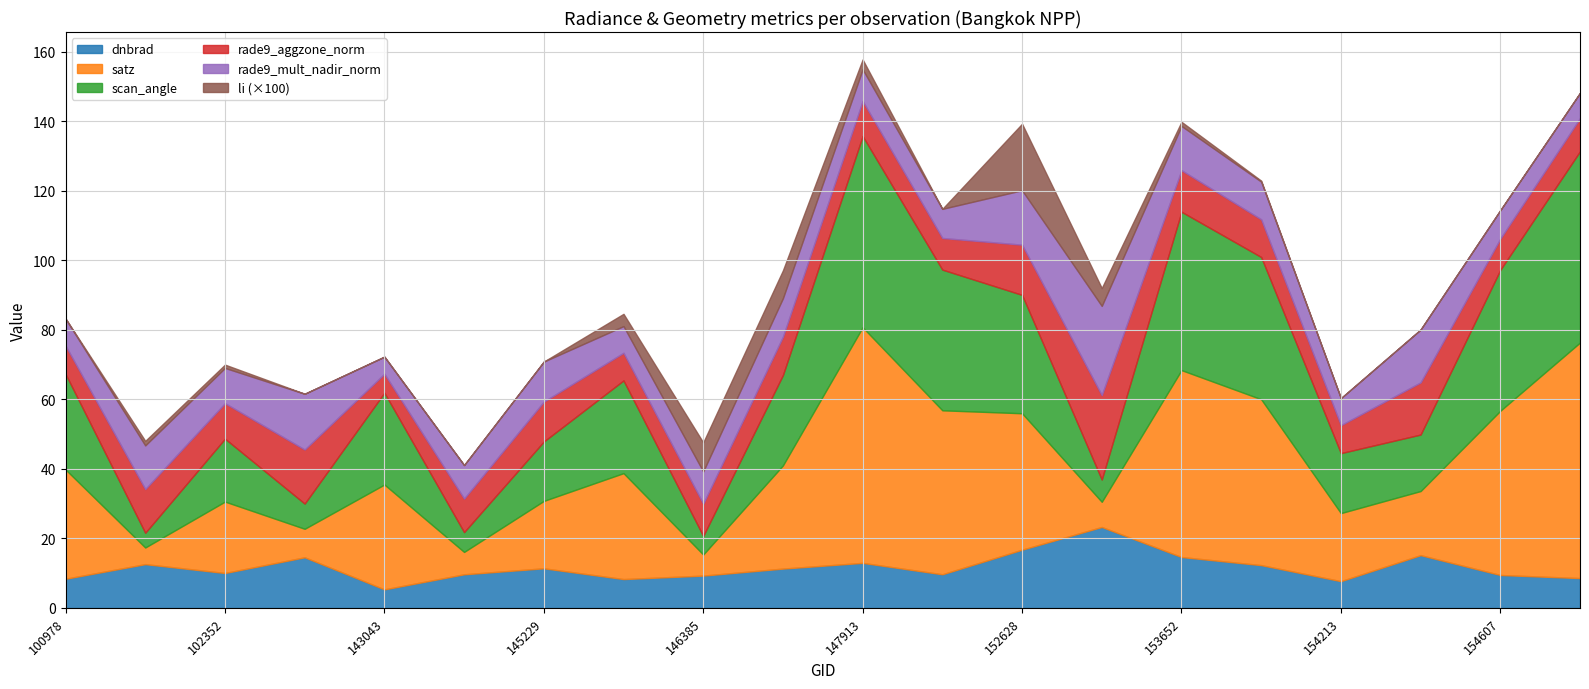

What is the maximum value shown in the chart?

67.8